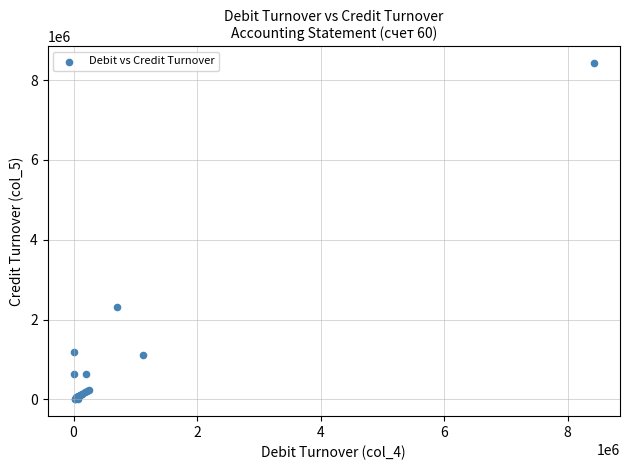

What Y value in the scatter plot is closest to 4212610?

2323319.1